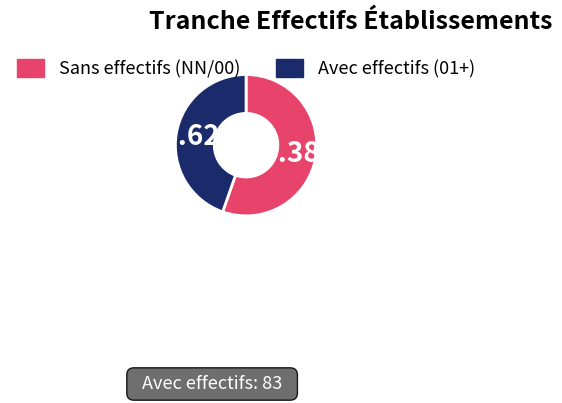

What is the largest slice in the pie chart?

NN